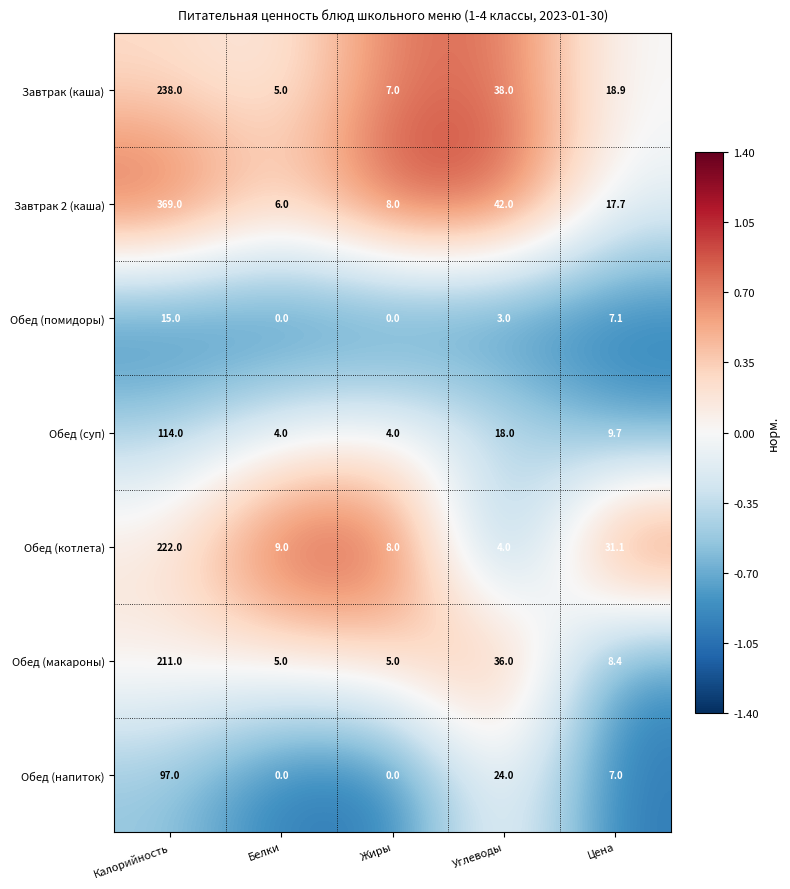

What is the sum of all Завтрак 2 (каша) values?

442.7